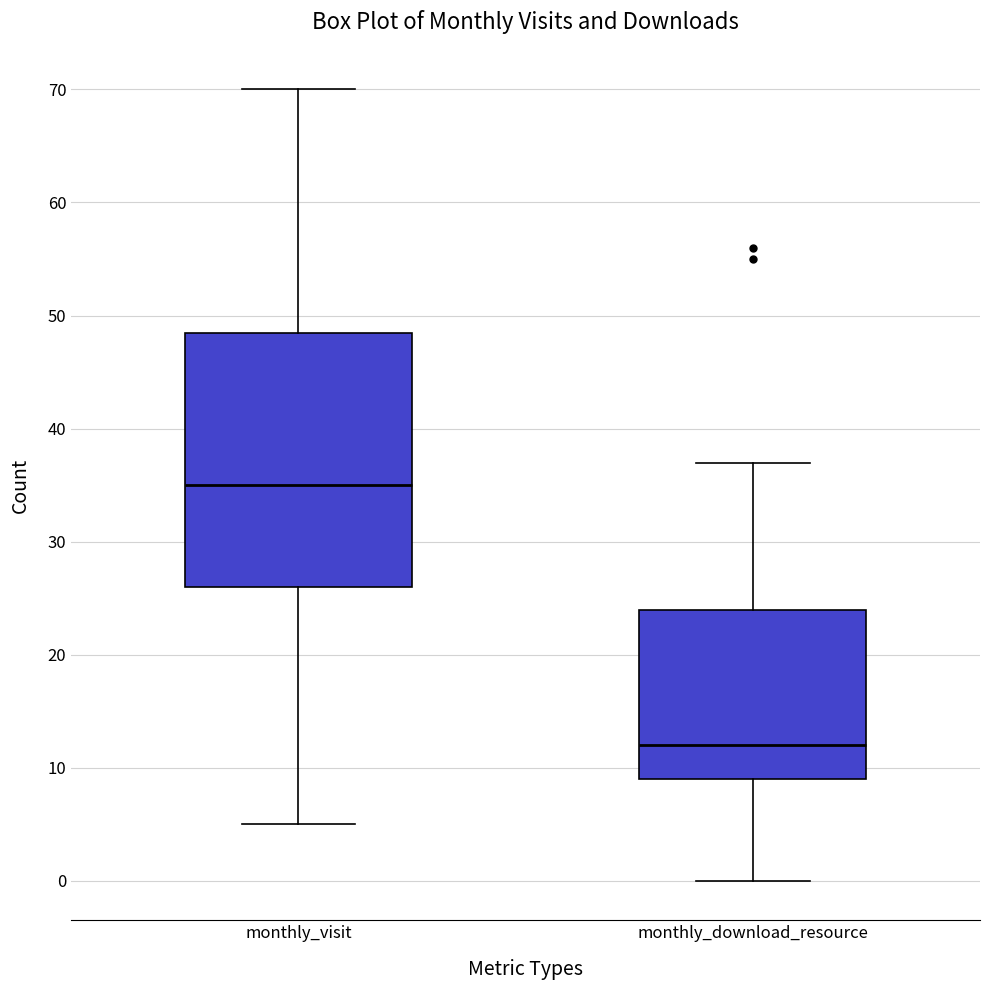

Reading left to right, transcribe this box plot: for each box, give where its median line is, the range the box spans, and where its two whiskers end, as read against the y-axis. The values are not printed on the chart, so give them approximately, as read against the axis.

monthly_visit: median 35, box 26 to 49, whiskers 5 to 70
monthly_download_resource: median 12, box 9 to 24, whiskers 0 to 37